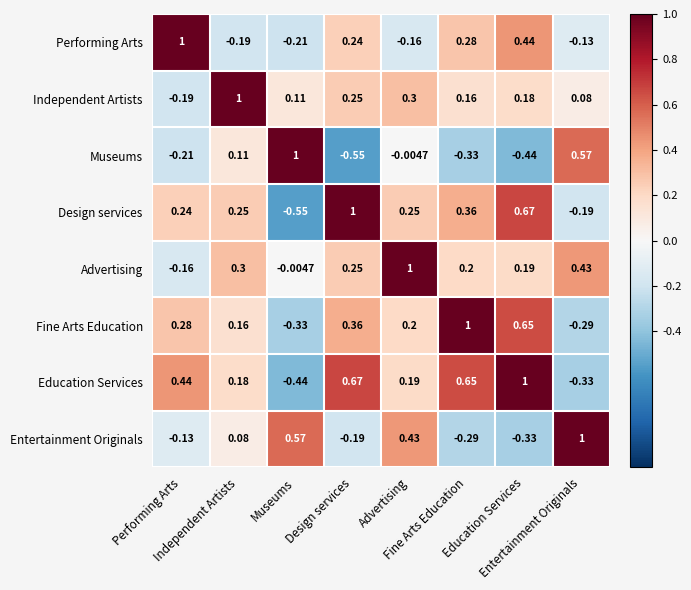

Reading left to right, transcribe all the data shown in this chart.

Performing Arts: Performing Arts=1.0	Independent Artists=-0.2	Museums=-0.2	Design services=0.2	Advertising=-0.2	Fine Arts Education=0.3	Education Services=0.4	Entertainment Originals=-0.1
Independent Artists: Performing Arts=-0.2	Independent Artists=1.0	Museums=0.1	Design services=0.2	Advertising=0.3	Fine Arts Education=0.2	Education Services=0.2	Entertainment Originals=0.1
Museums: Performing Arts=-0.2	Independent Artists=0.1	Museums=1.0	Design services=-0.6	Advertising=-0.0	Fine Arts Education=-0.3	Education Services=-0.4	Entertainment Originals=0.6
Design services: Performing Arts=0.2	Independent Artists=0.2	Museums=-0.6	Design services=1.0	Advertising=0.2	Fine Arts Education=0.4	Education Services=0.7	Entertainment Originals=-0.2
Advertising: Performing Arts=-0.2	Independent Artists=0.3	Museums=-0.0	Design services=0.2	Advertising=1.0	Fine Arts Education=0.2	Education Services=0.2	Entertainment Originals=0.4
Fine Arts Education: Performing Arts=0.3	Independent Artists=0.2	Museums=-0.3	Design services=0.4	Advertising=0.2	Fine Arts Education=1.0	Education Services=0.7	Entertainment Originals=-0.3
Education Services: Performing Arts=0.4	Independent Artists=0.2	Museums=-0.4	Design services=0.7	Advertising=0.2	Fine Arts Education=0.7	Education Services=1.0	Entertainment Originals=-0.3
Entertainment Originals: Performing Arts=-0.1	Independent Artists=0.1	Museums=0.6	Design services=-0.2	Advertising=0.4	Fine Arts Education=-0.3	Education Services=-0.3	Entertainment Originals=1.0